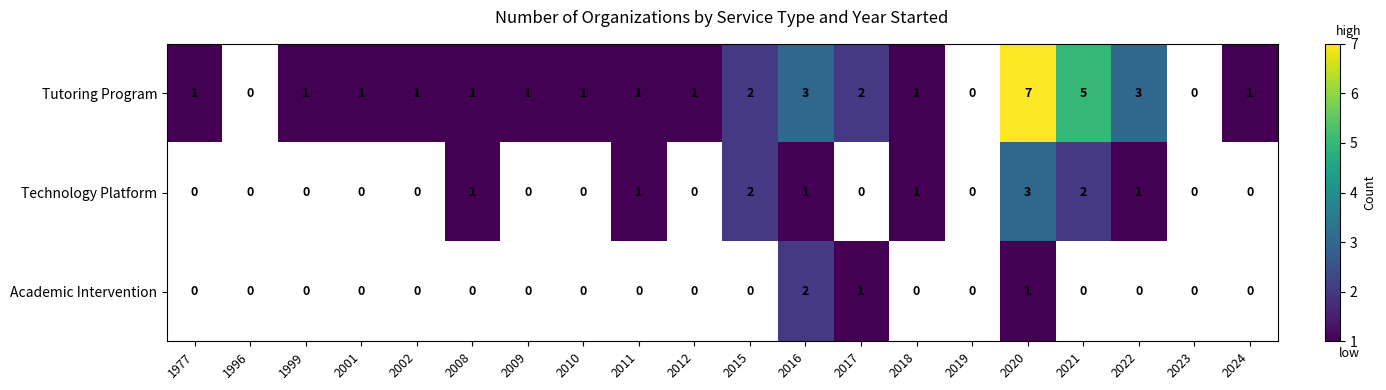

The value of Tutoring Program at 1977 is 1.3. True or false?

False